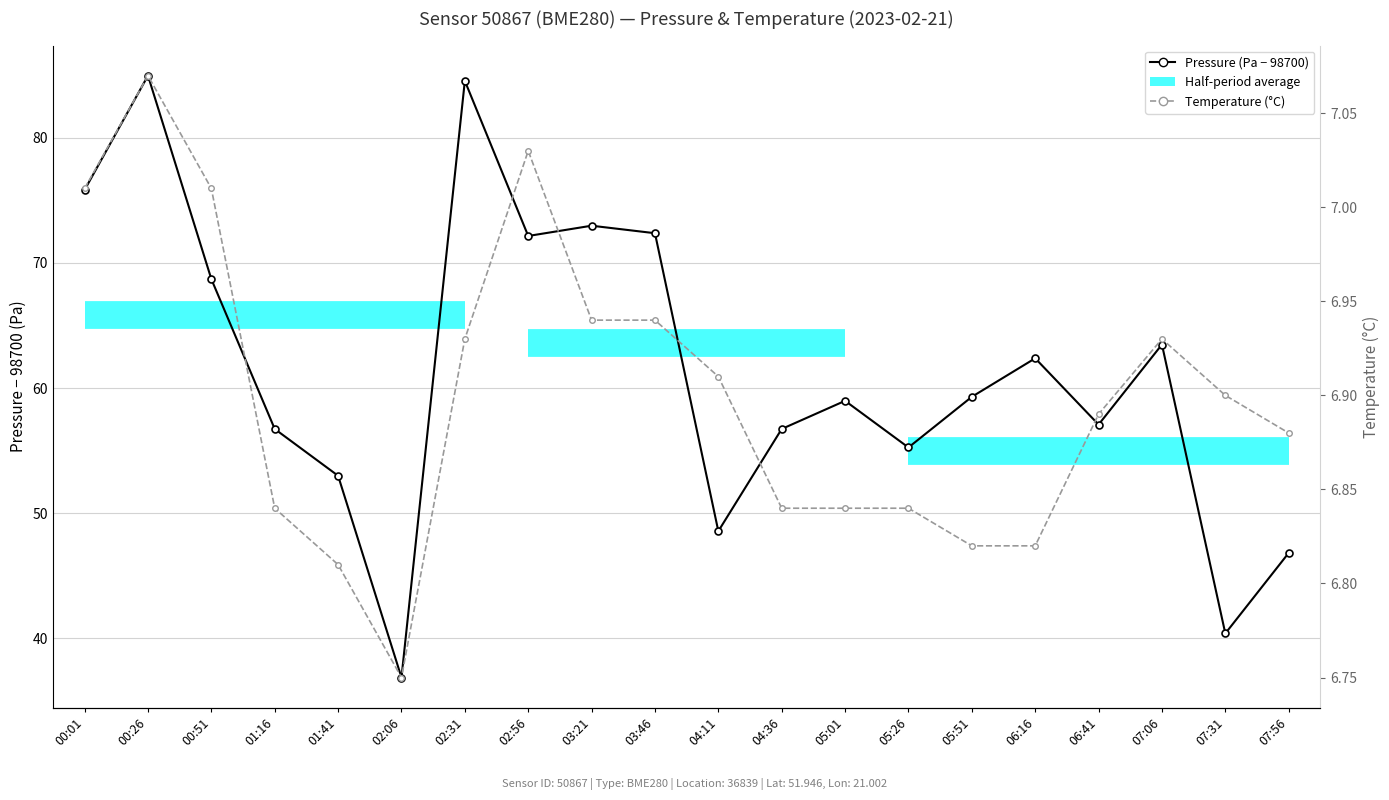

Rank the series by their average value, from lowest to highest.

Temperature (°C), Pressure (Pa − 98700)